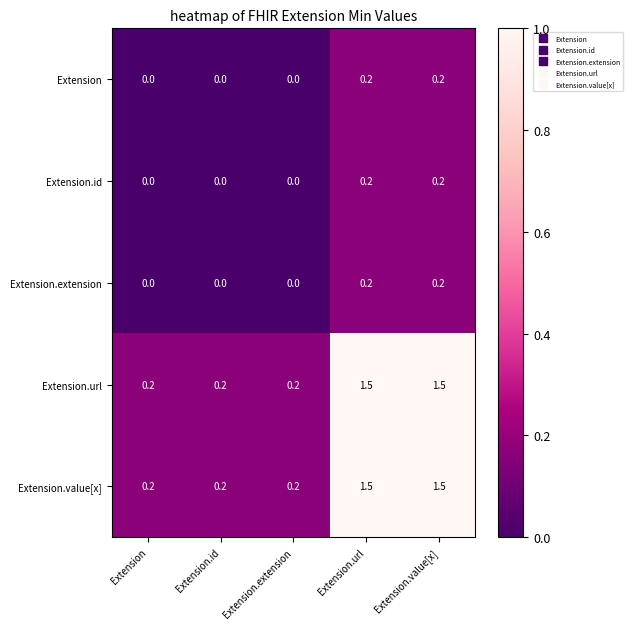

Reading left to right, extract all data points from this chart.

Extension: 0.0	0.0	0.0	0.2	0.2
Extension.id: 0.0	0.0	0.0	0.2	0.2
Extension.extension: 0.0	0.0	0.0	0.2	0.2
Extension.url: 0.2	0.2	0.2	1.5	1.5
Extension.value[x]: 0.2	0.2	0.2	1.5	1.5